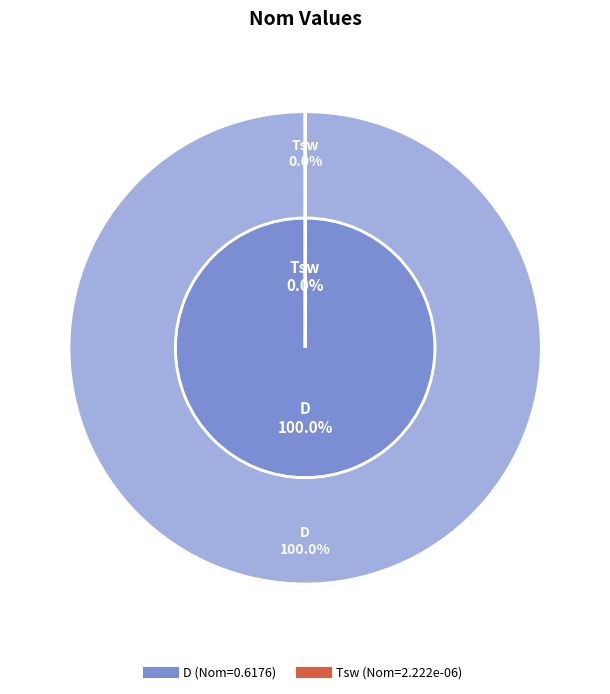

Does Tsw represent more than half of the total?

No